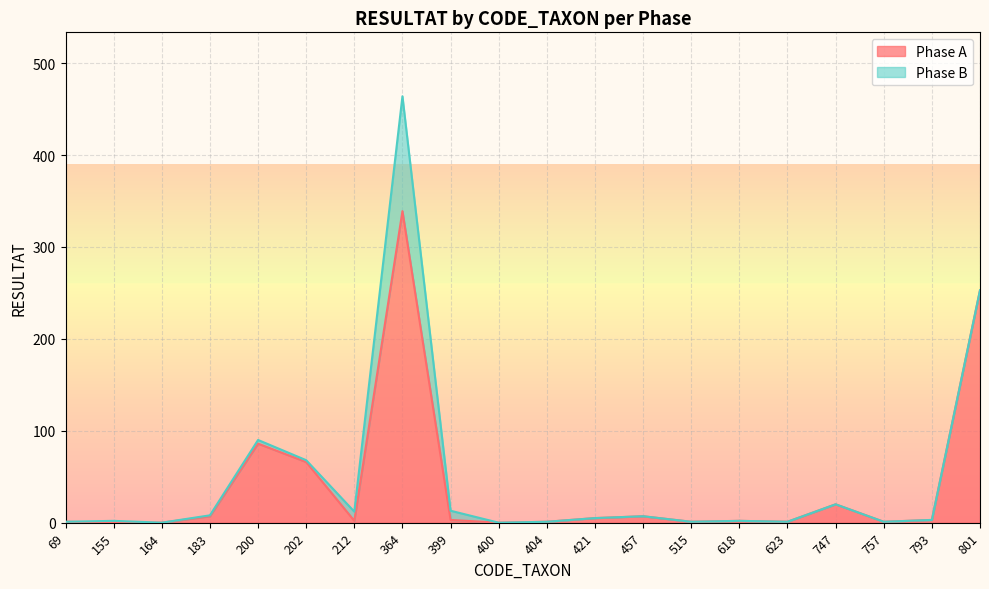

Reading right to left, transcribe all the data shown in this chart.

253	3	1	20	1	2	1	7	5	1	0	3	339	2	66	86	7	0	0	1